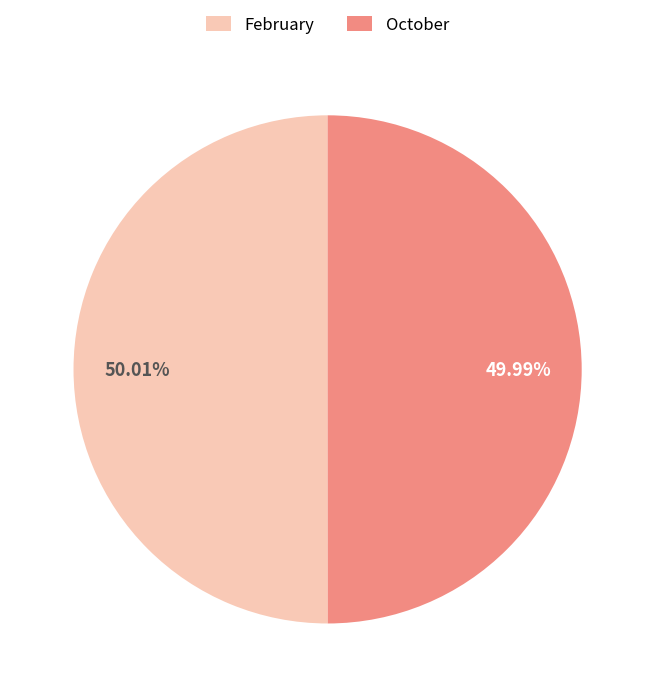

What portion of the pie excludes February?

50.0%